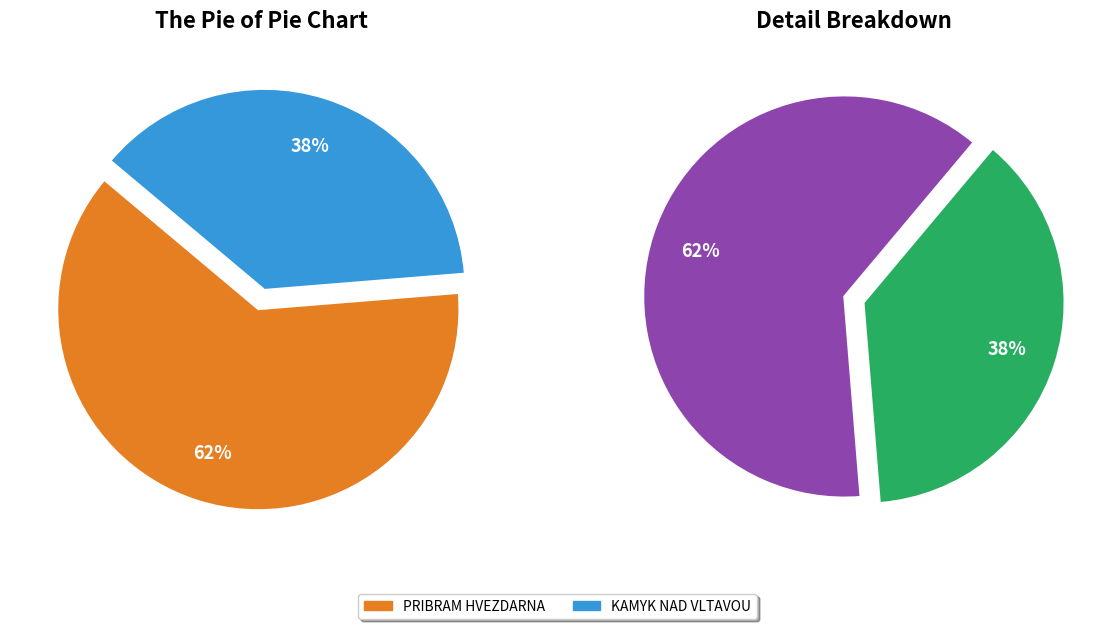

What percentage is NOT represented by KAMYK NAD VLTAVOU?

62.4%